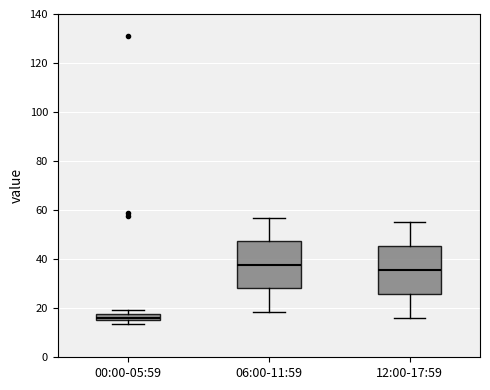

Which box's median line is the lowest?

00:00-05:59